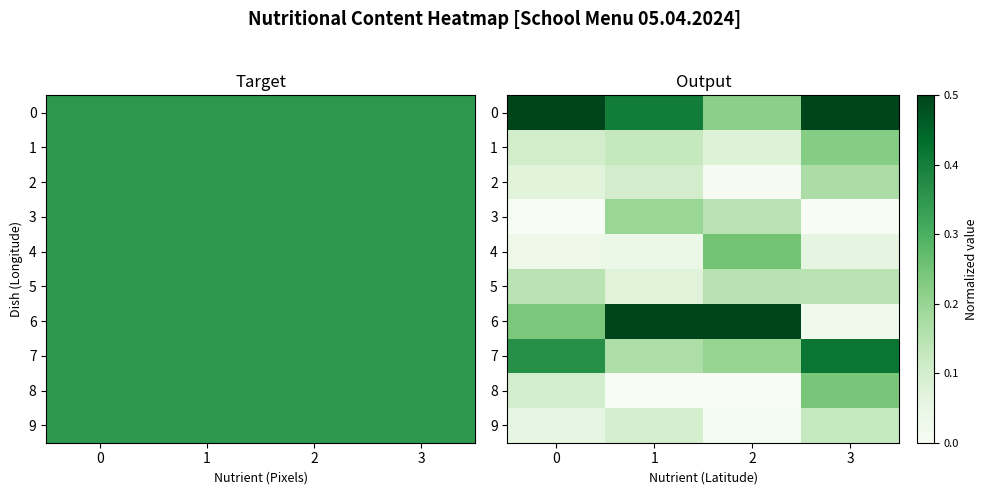

How many values in the 8 series exceed 0?

2